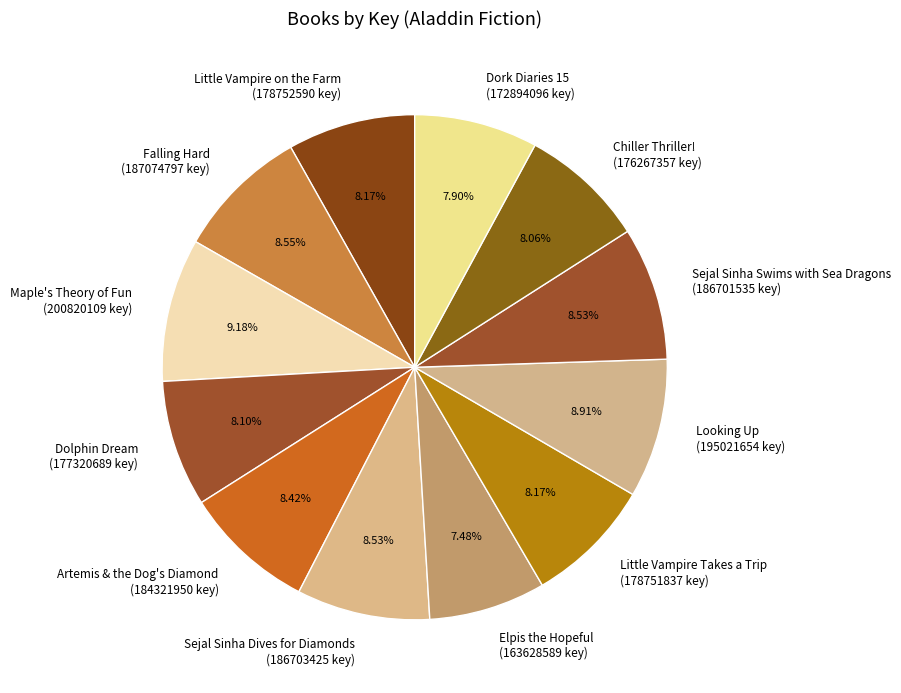

What is the ratio of the value at Dork Diaries 15 (172894096 key) to the value at Artemis & the Dog's Diamond (184321950 key)?

0.9